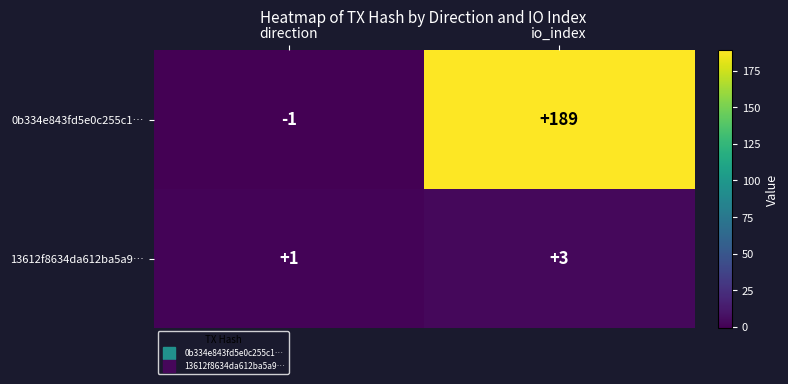

What is the sum of the 13612f8634da612ba5a9… values at direction and io_index?

4